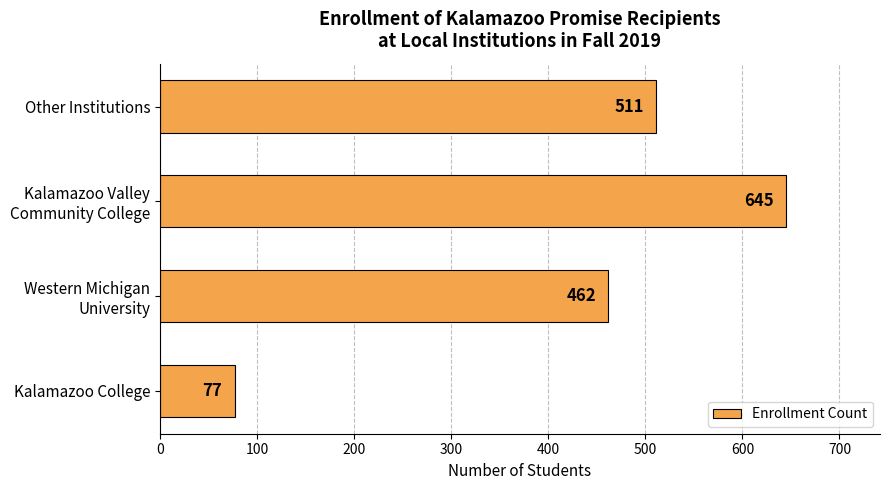

What is the average value?

424